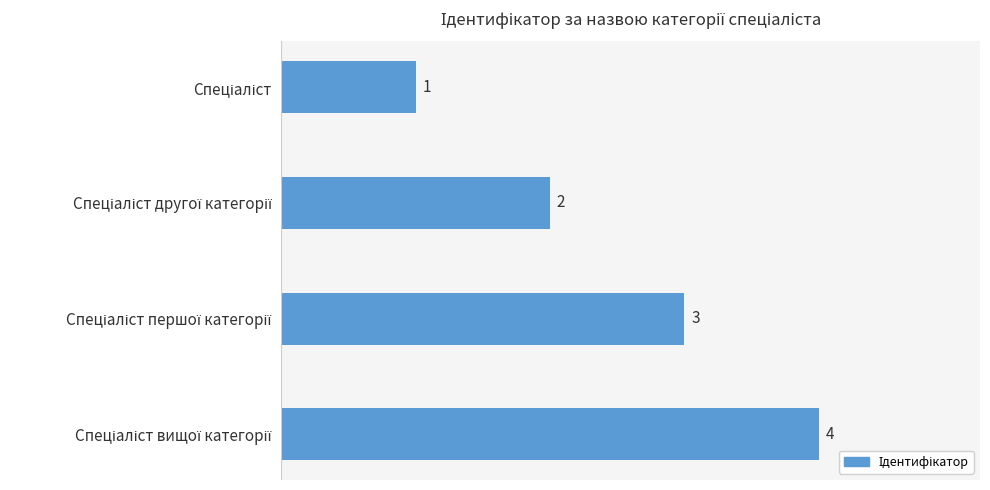

What is the difference between the maximum and minimum values?

3